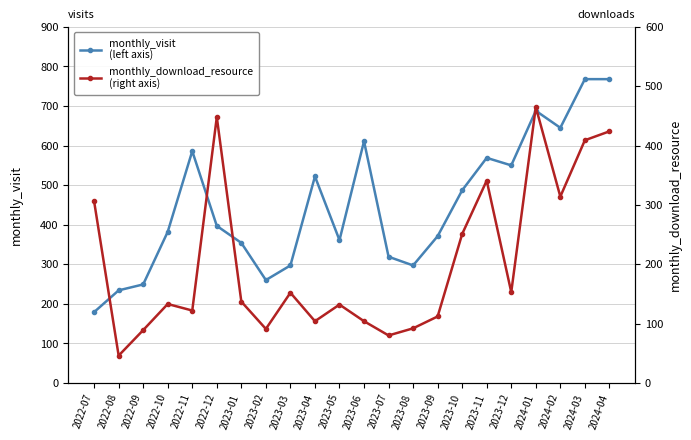

What position from the left is 2023-03?

9